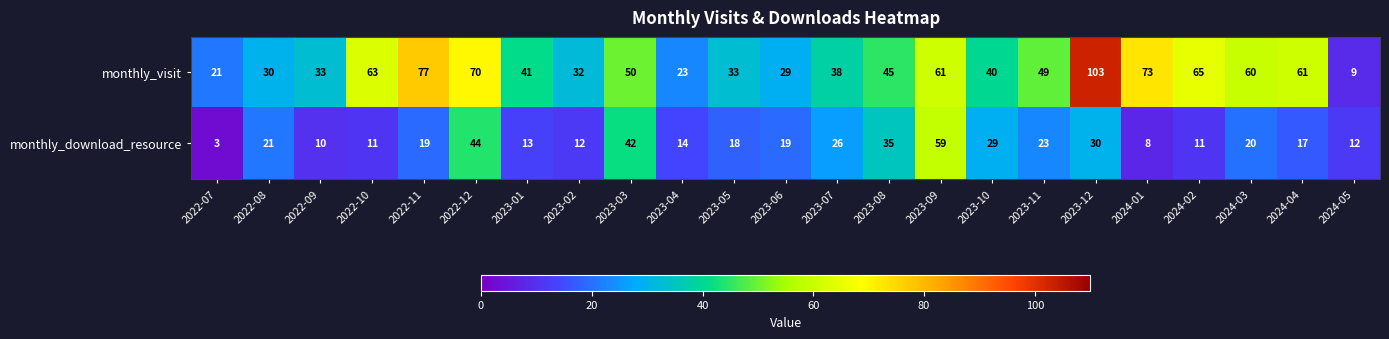

At which label does monthly_visit first exceed 45?

2022-10